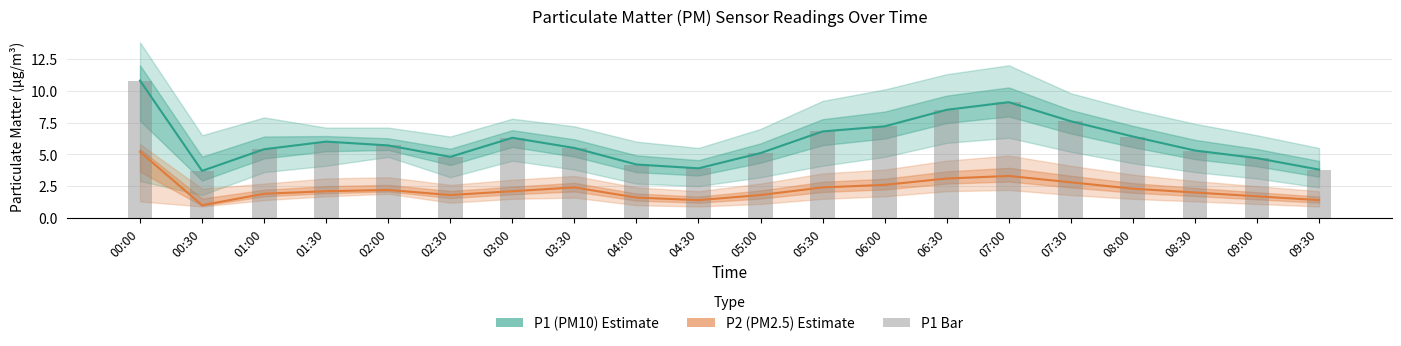

Reading left to right, transcribe all the data shown in this chart.

P1 (PM10): 00:00=10.8	00:30=3.7	01:00=5.4	01:30=6.0	02:00=5.7	02:30=4.8	03:00=6.3	03:30=5.5	04:00=4.2	04:30=3.9	05:00=5.1	05:30=6.8	06:00=7.2	06:30=8.5	07:00=9.1	07:30=7.6	08:00=6.4	08:30=5.3	09:00=4.7	09:30=3.8
P2 (PM2.5): 00:00=5.2	00:30=1.0	01:00=1.9	01:30=2.1	02:00=2.2	02:30=1.8	03:00=2.1	03:30=2.4	04:00=1.6	04:30=1.4	05:00=1.8	05:30=2.4	06:00=2.6	06:30=3.1	07:00=3.3	07:30=2.8	08:00=2.3	08:30=2.0	09:00=1.7	09:30=1.4